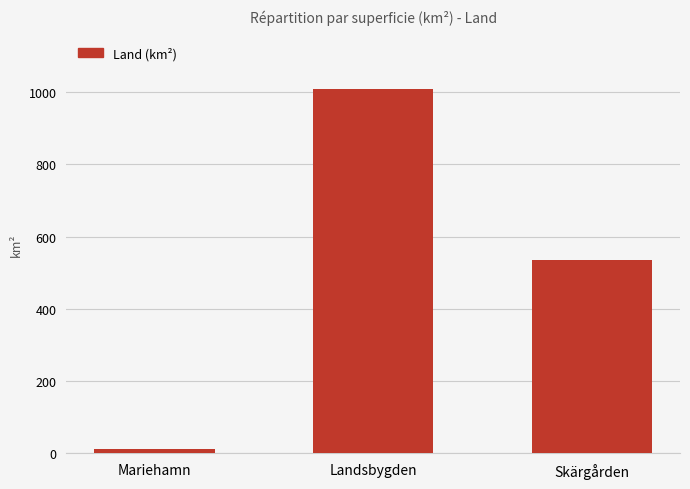

At which label is the value closest to 509?

Skärgården